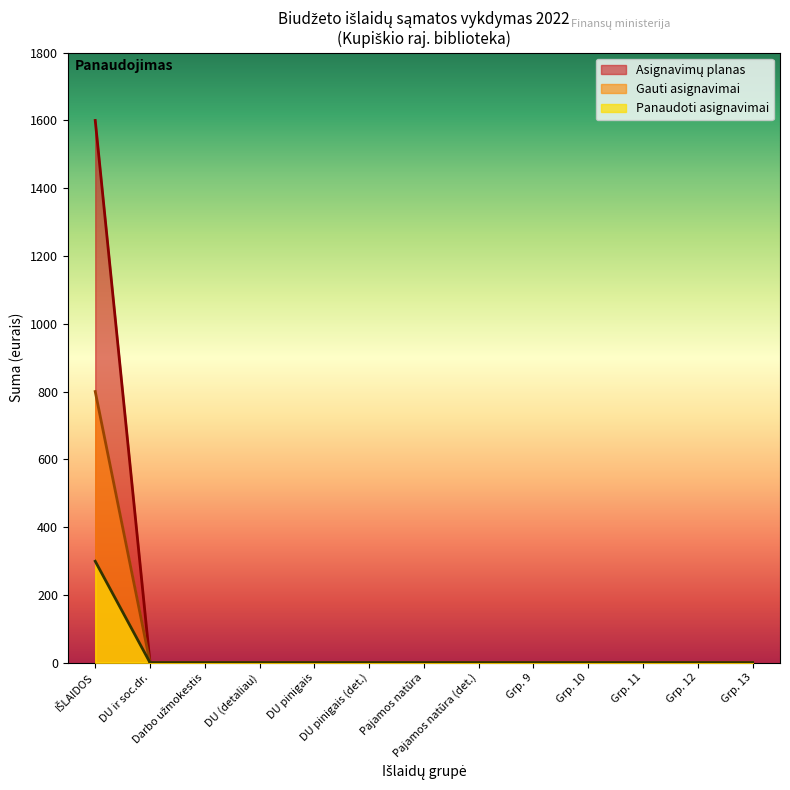

Rank the series by their average value, from lowest to highest.

Panaudoti asignavimai, Gauti asignavimai, Asignavimų planas